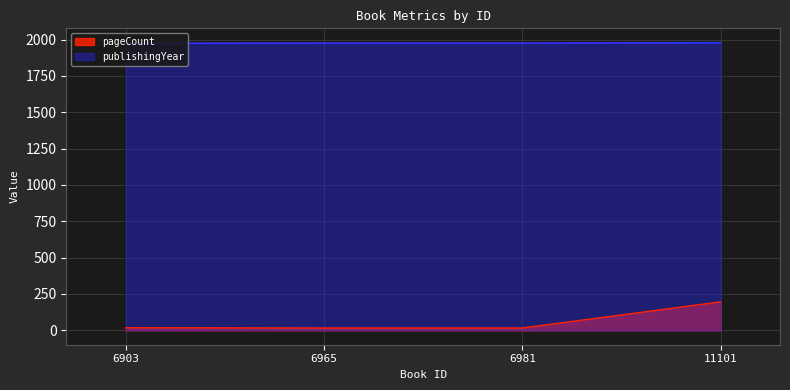

How many lines are shown in the chart?

2